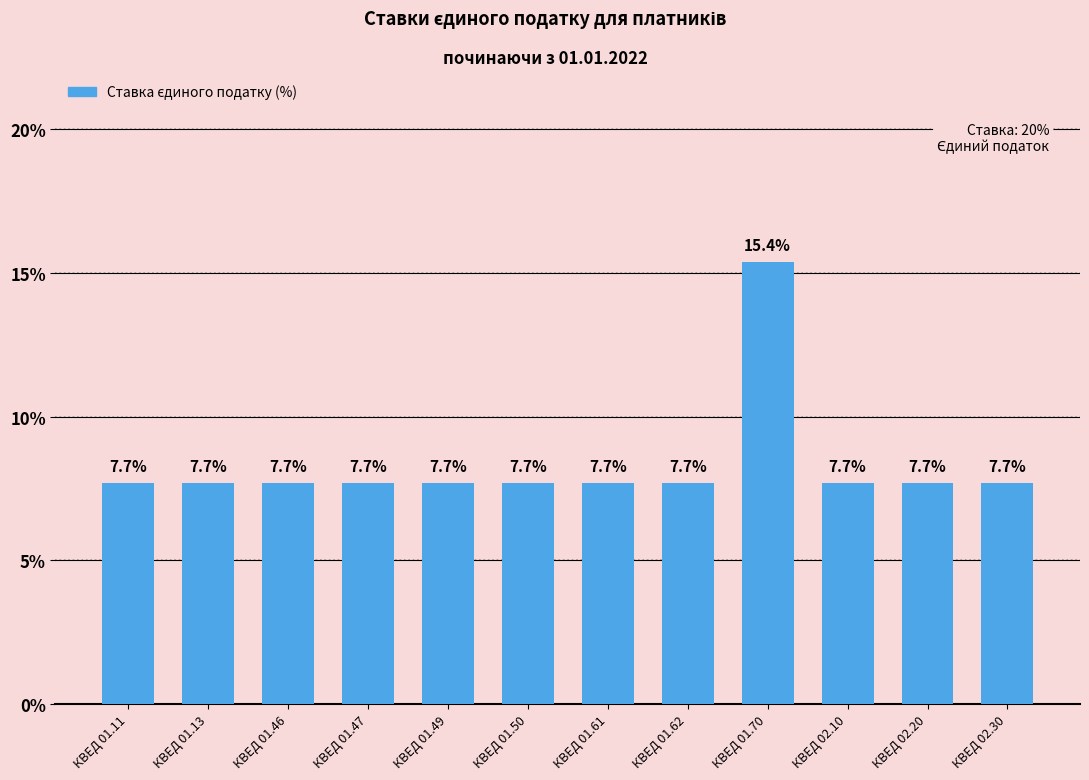

What is the maximum value shown in the chart?

15.4